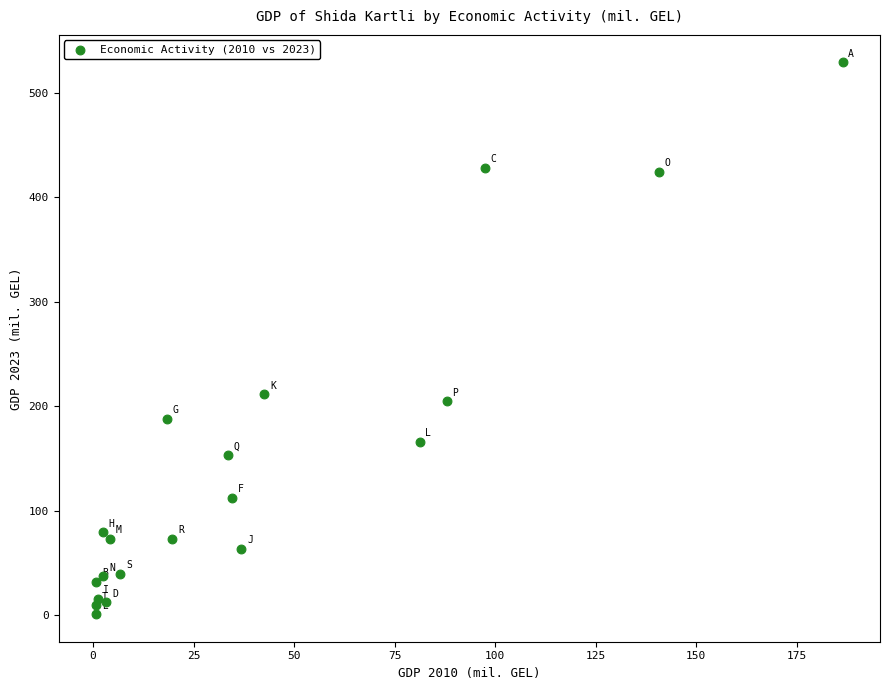

What Y value in the scatter plot is closest to 264?

211.2